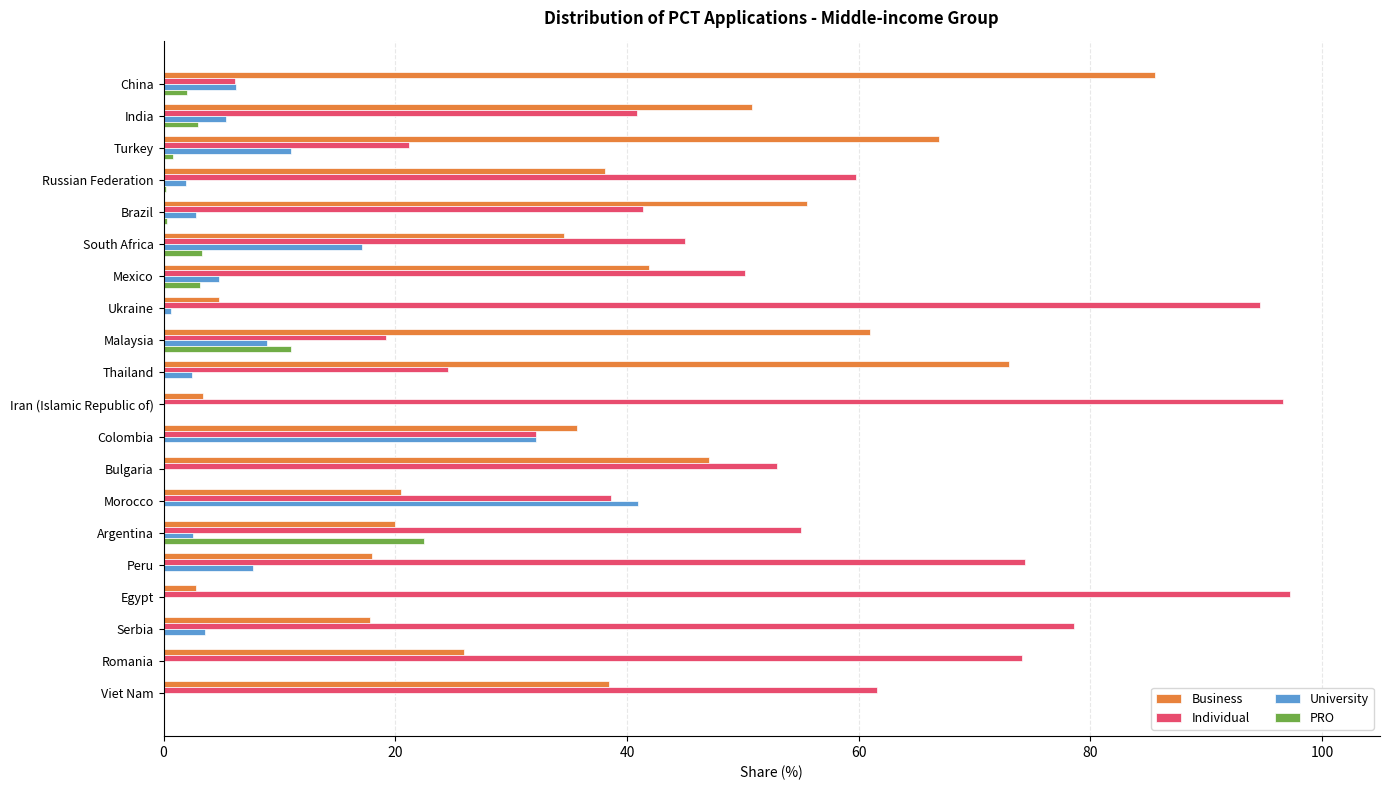

Is it true that Business equals 55.5 at Brazil?

True